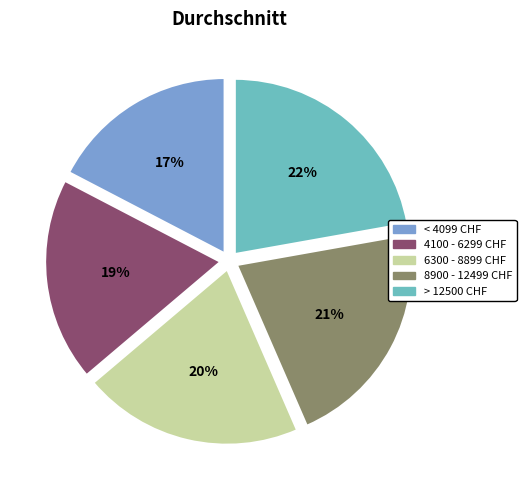

Rank the categories by value from lowest to highest.

< 4099 CHF, 4100 - 6299 CHF, 6300 - 8899 CHF, 8900 - 12499 CHF, > 12500 CHF